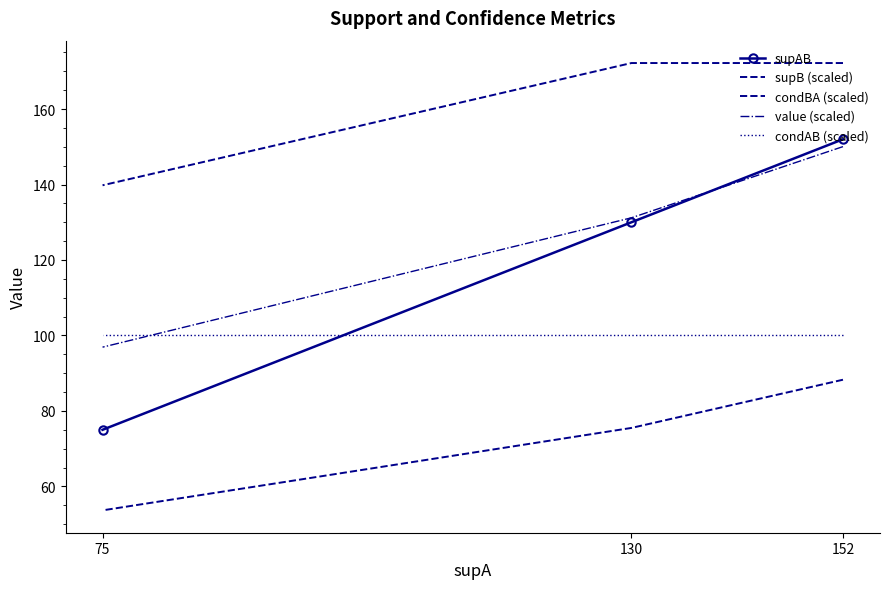

What is the difference between the maximum and minimum values in the supB (scaled) series?

32.4